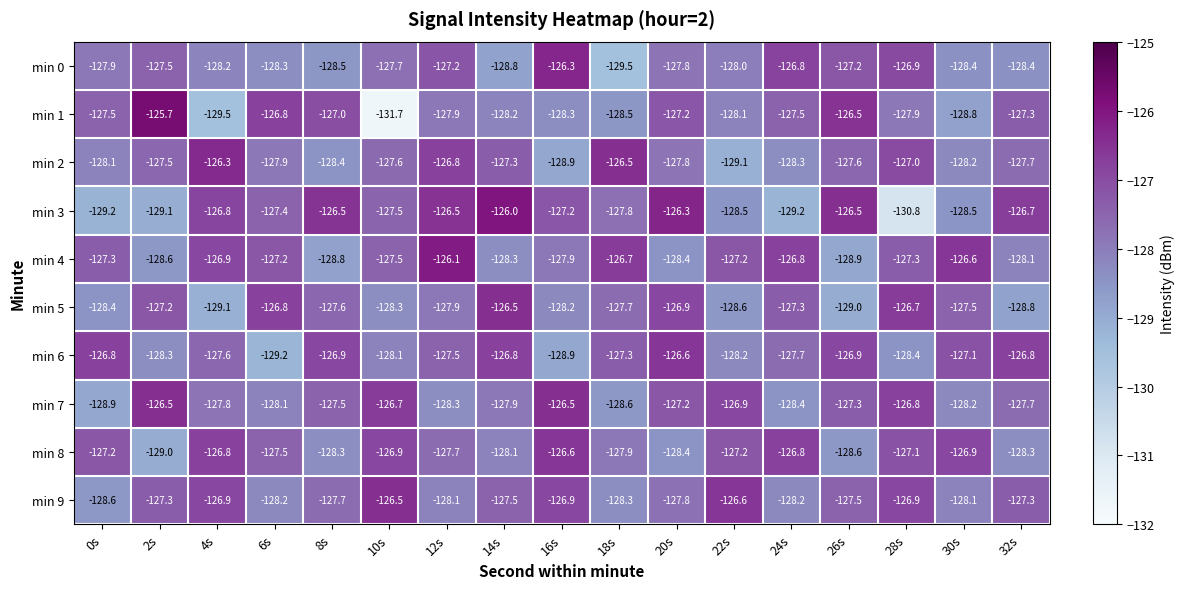

True or false: min 6 has a value of -36.2 at 10s.

False